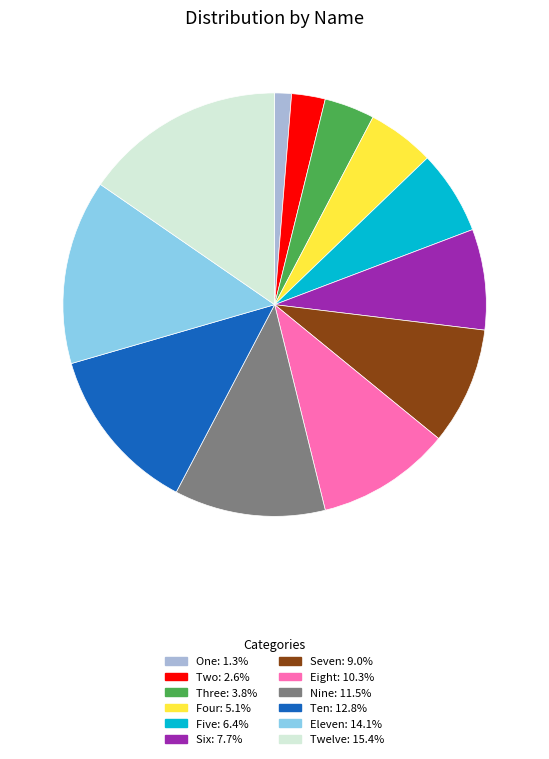

Is Eleven the majority of the pie?

No